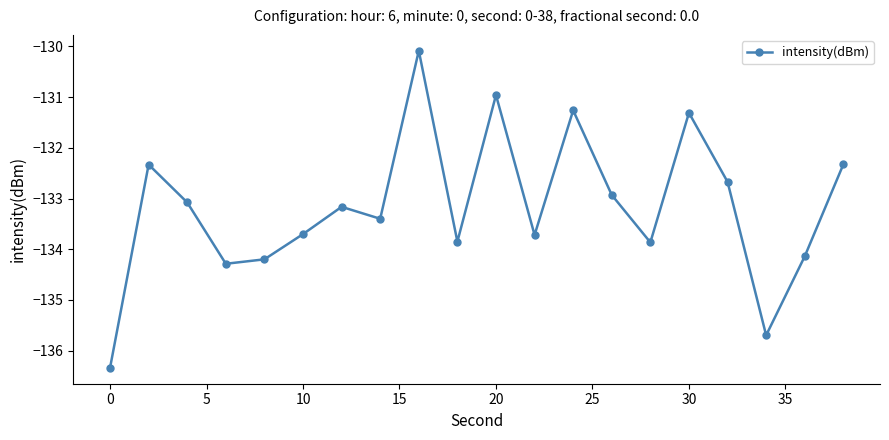

Reading right to left, transcribe all the data shown in this chart.

-132.3	-134.1	-135.7	-132.7	-131.3	-133.9	-132.9	-131.3	-133.7	-131.0	-133.9	-130.1	-133.4	-133.2	-133.7	-134.2	-134.3	-133.1	-132.3	-136.3